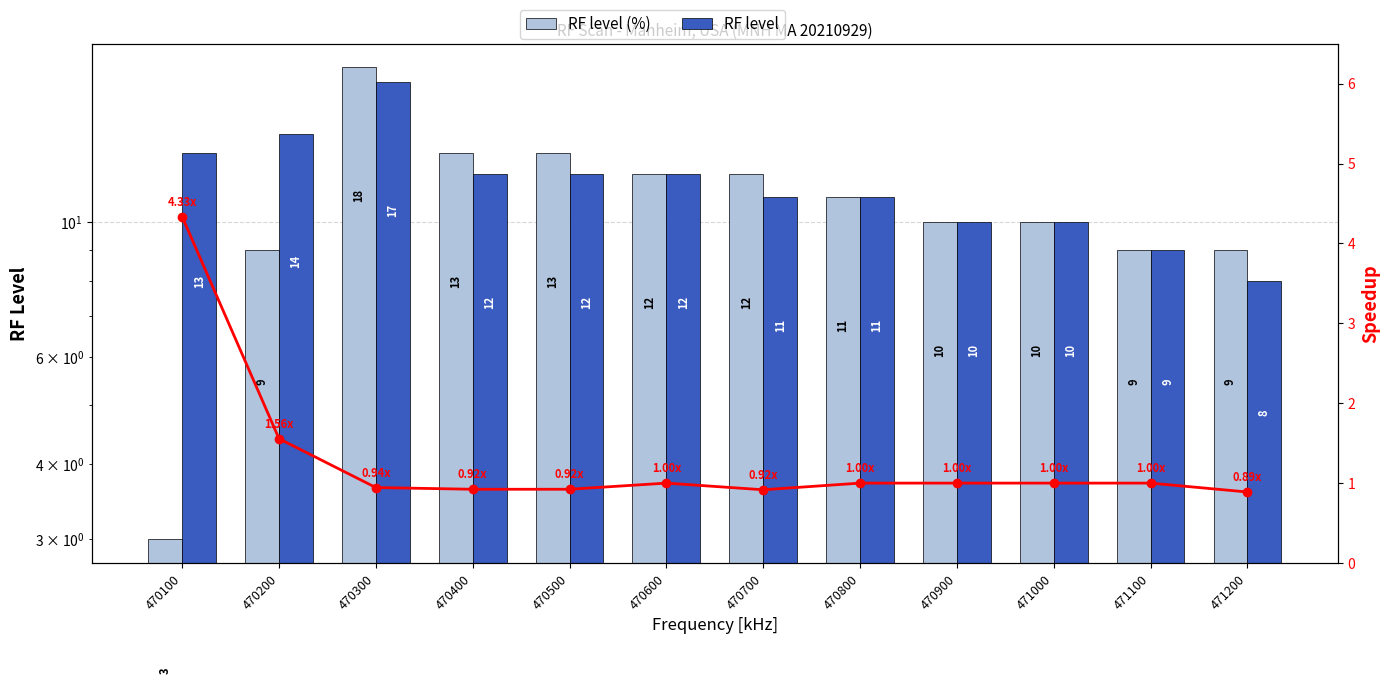

Which series has the largest total across all categories?

RF level